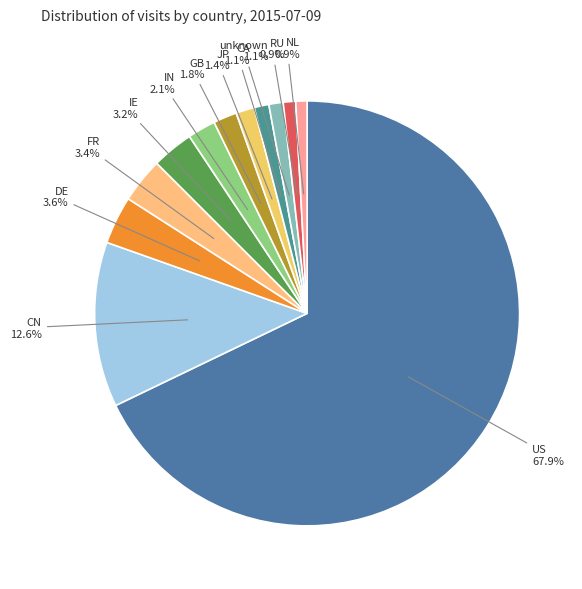

Which category accounts for the majority?

US